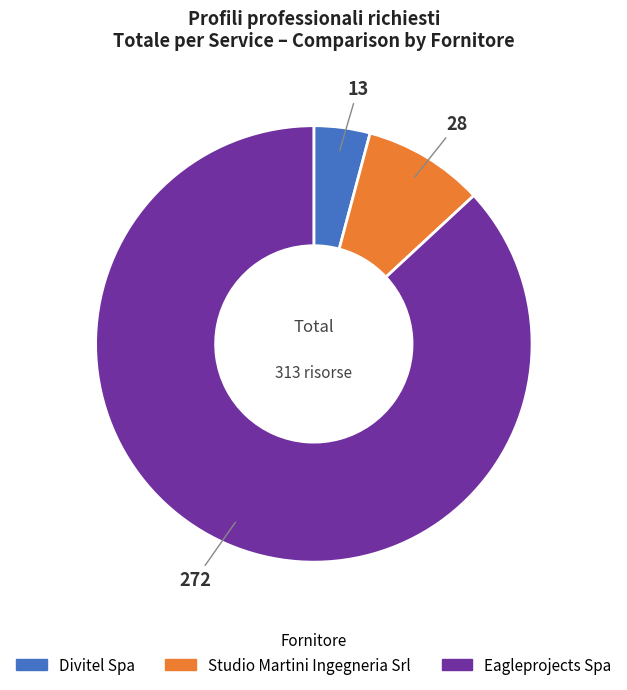

Which category has the biggest portion of the pie?

Eagleprojects Spa